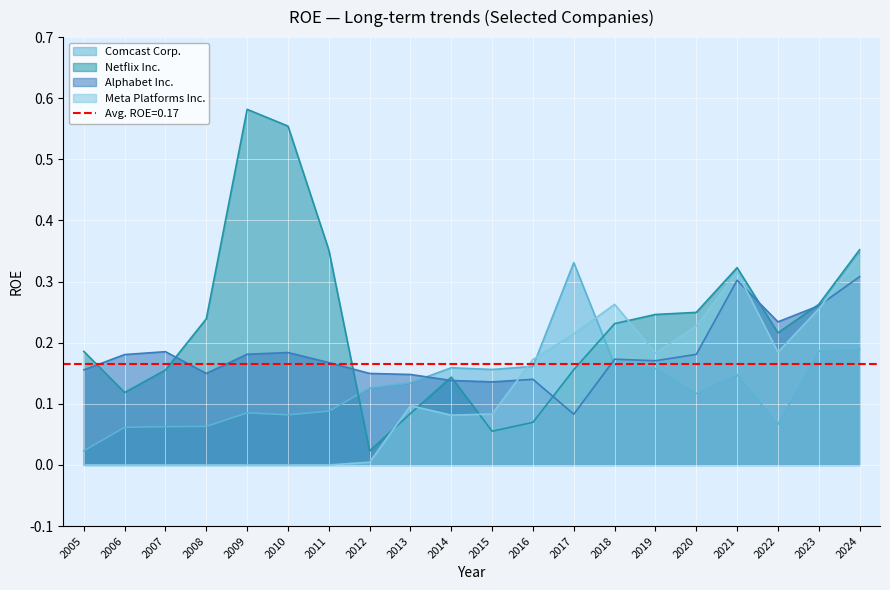

What are all the series names shown in the legend?

Comcast Corp., Netflix Inc., Alphabet Inc., Meta Platforms Inc.